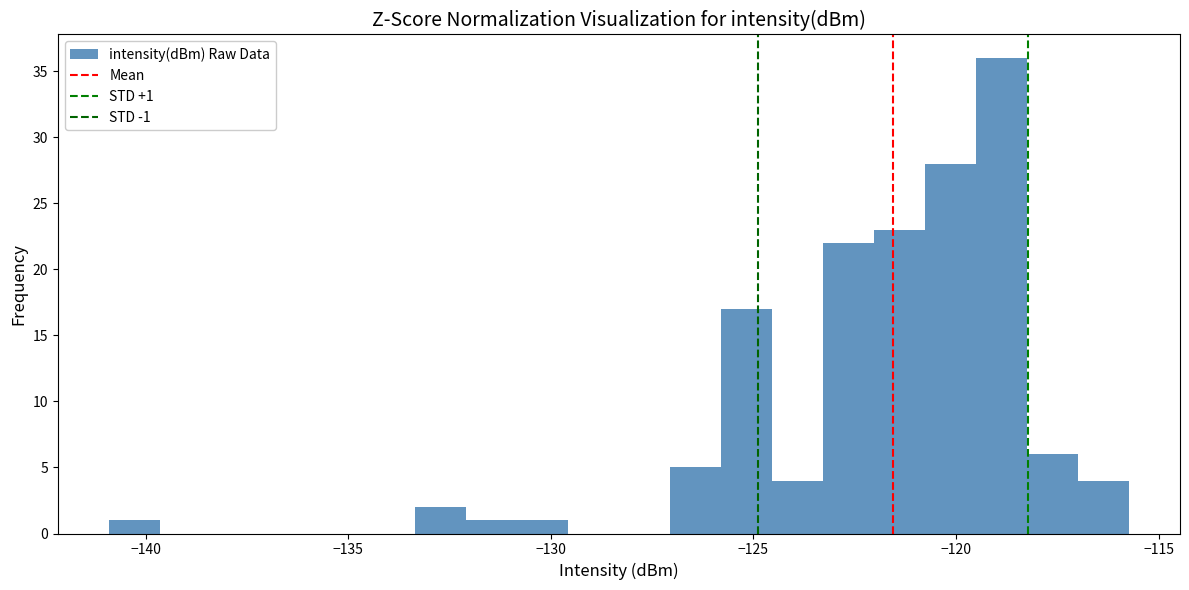

Around what value on the x-axis is the tallest bar? Give the approximate position of its centre, as read against the axis.

-119.0